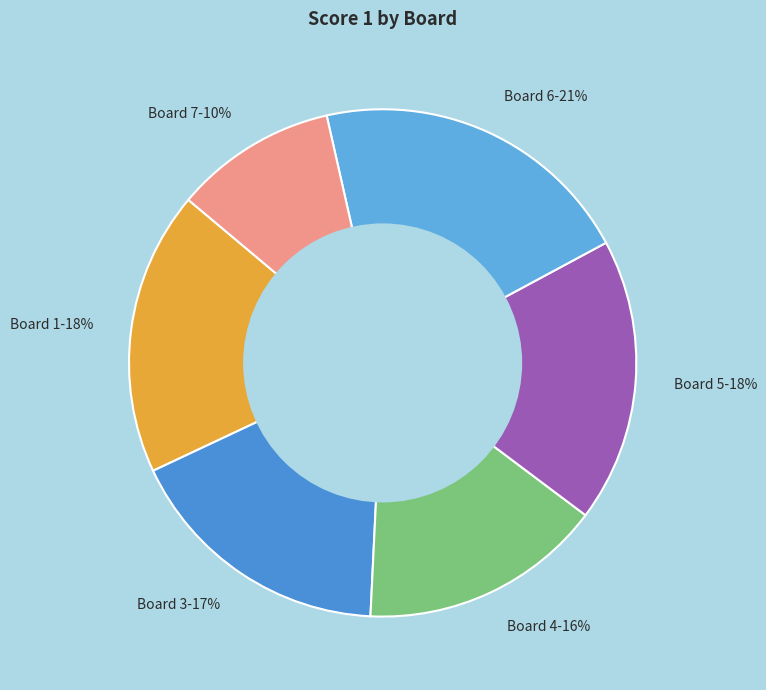

Which category has the smallest portion of the pie?

Board 7-10%